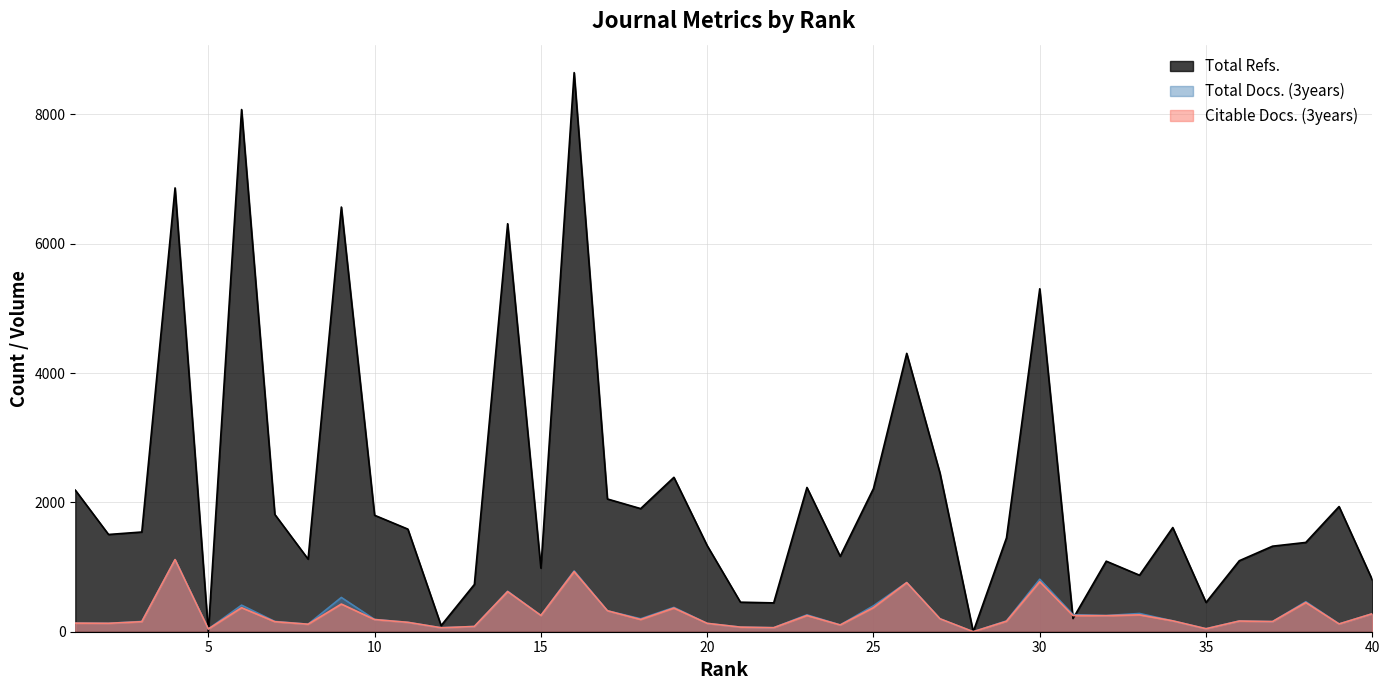

Rank the categories by Total Refs. value from lowest to highest.

5, 28, 12, 31, 22, 35, 21, 13, 40, 33, 15, 32, 36, 8, 24, 37, 20, 38, 29, 2, 3, 11, 34, 10, 7, 18, 39, 17, 1, 25, 23, 19, 27, 26, 30, 14, 9, 4, 6, 16